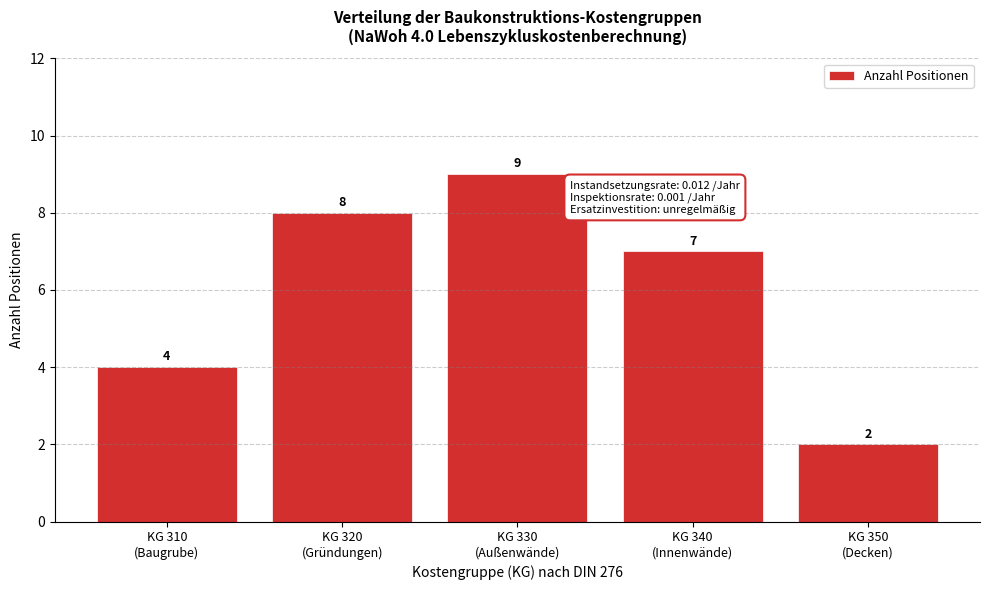

Reading left to right, list all the values displayed in this chart.

4	8	9	7	2